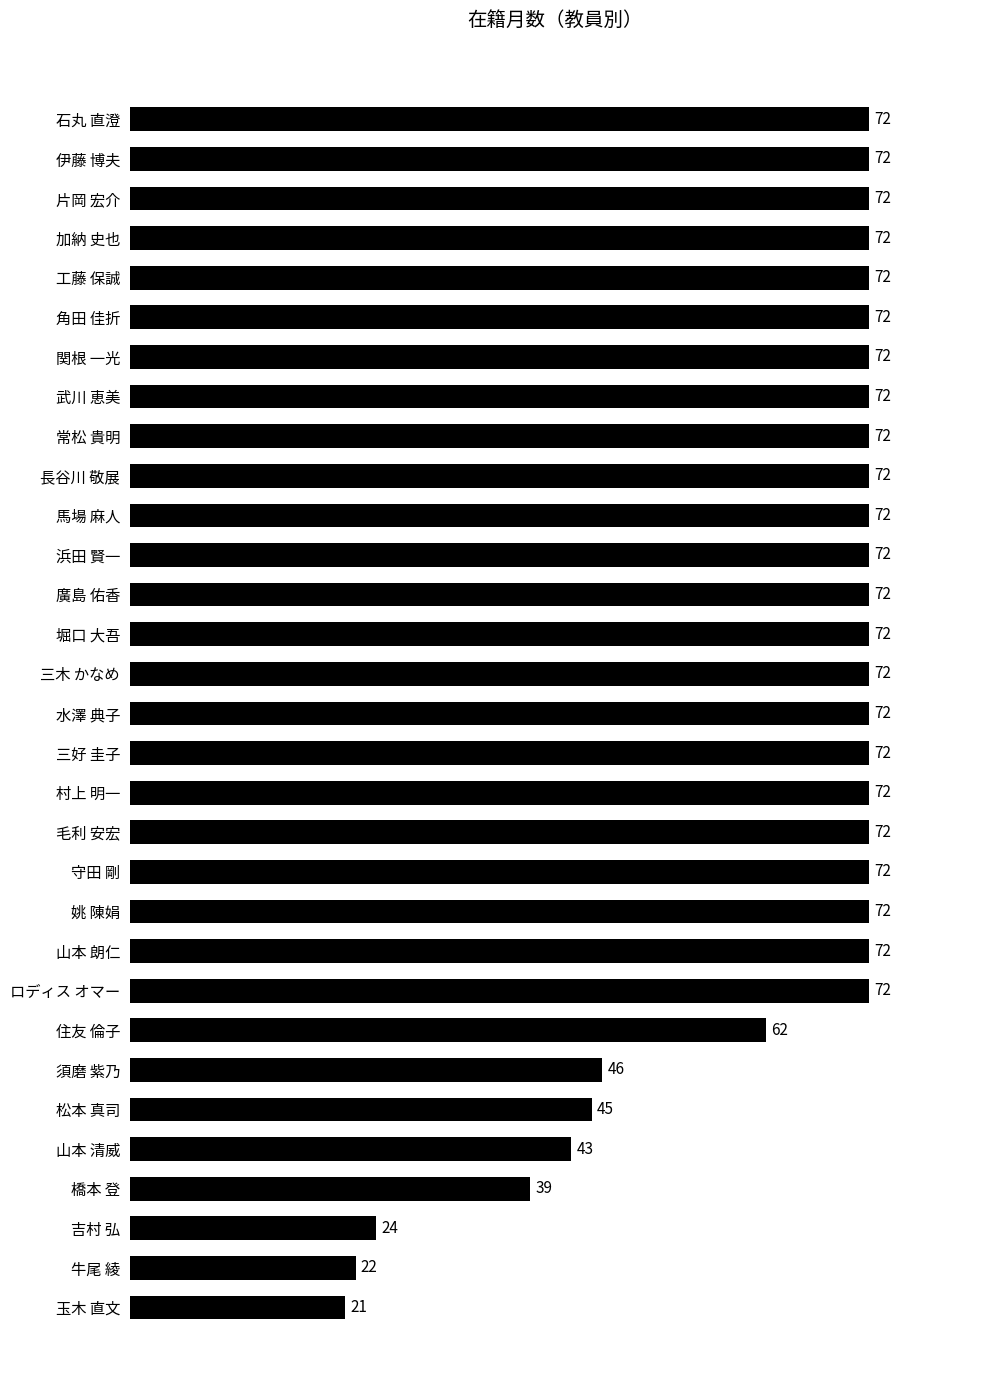

What is the label of the 15th bar from the top?

三木 かなめ